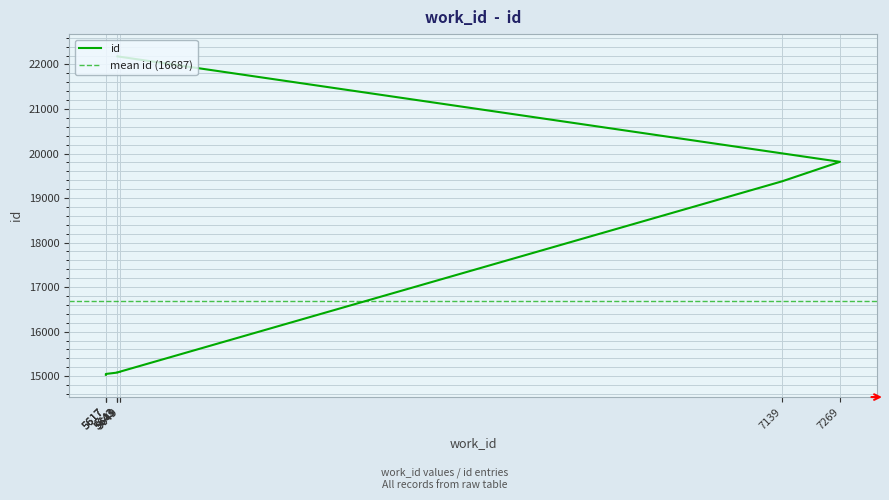

What is the change in value from 5617 to 5643?

+7151